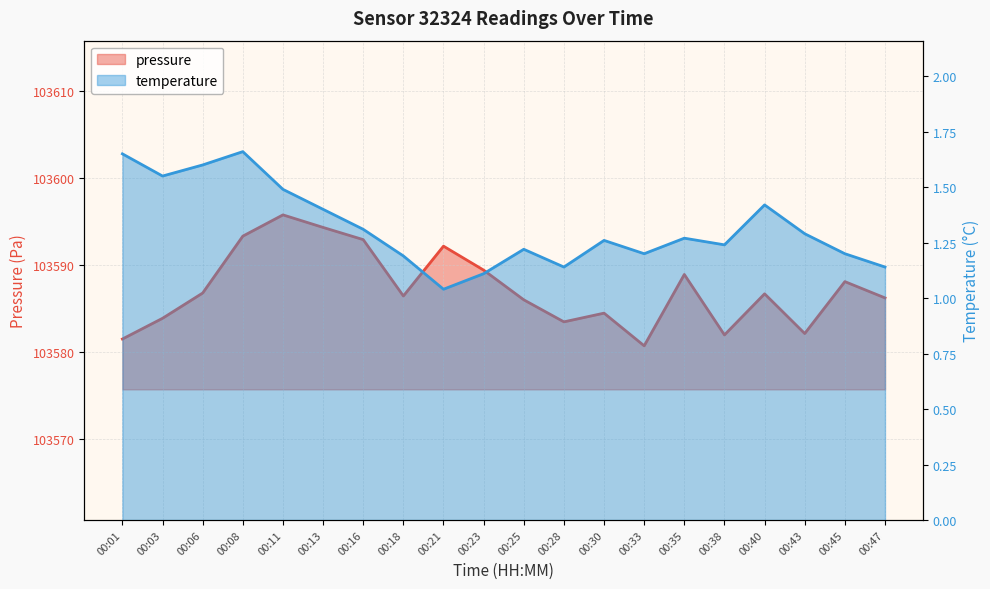

What is the lowest value of the pressure series?

103580.7